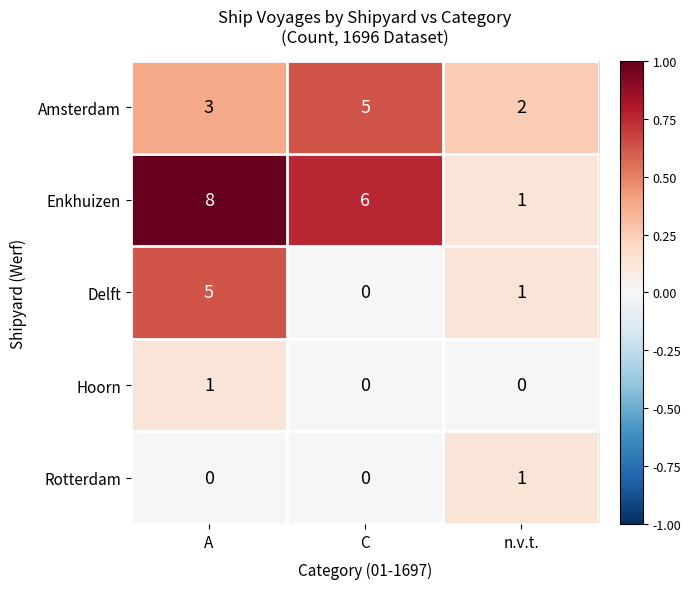

What is the spread (max minus min) of values at n.v.t.?

2